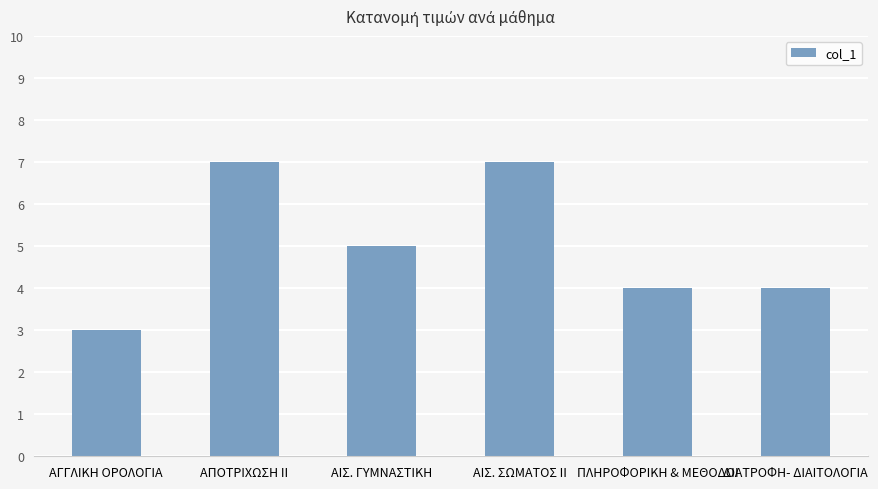

Count the number of data series in this chart.

1